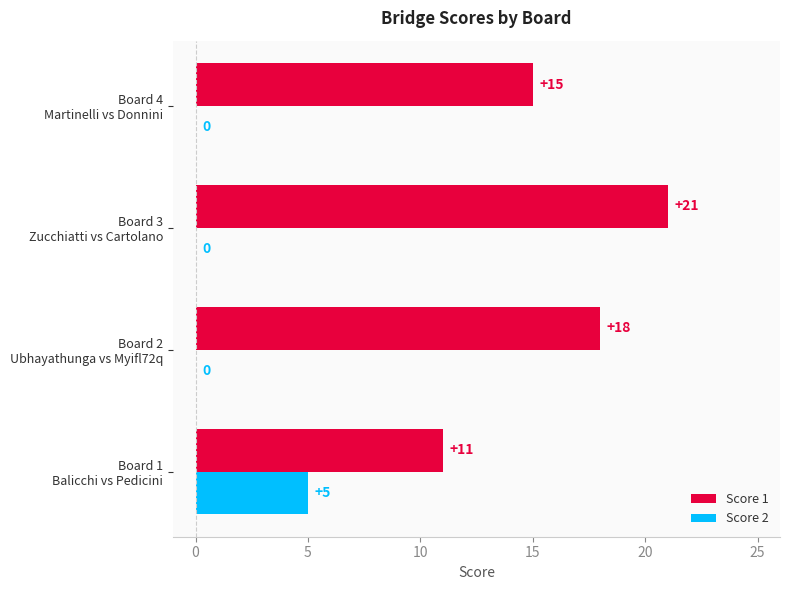

What are all the series names shown in the legend?

Score 1, Score 2